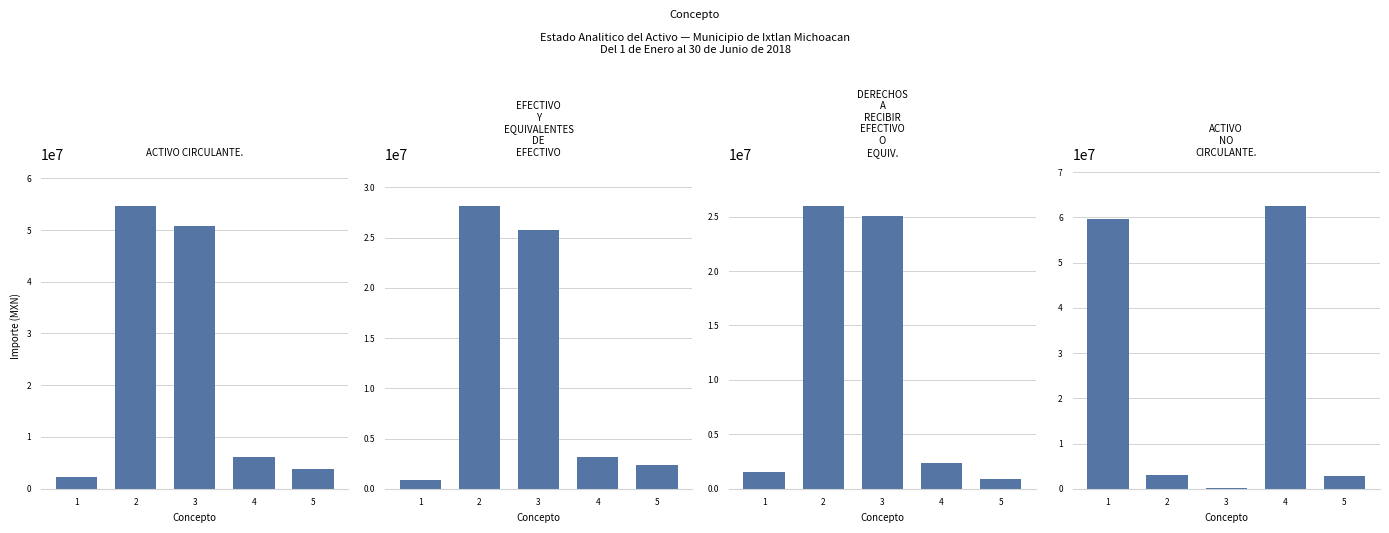

Rank the series at 4 from lowest to highest value.

DERECHOS A RECIBIR EFECTIVO O EQUIV., EFECTIVO Y EQUIVALENTES DE EFECTIVO, ACTIVO CIRCULANTE., ACTIVO NO CIRCULANTE.